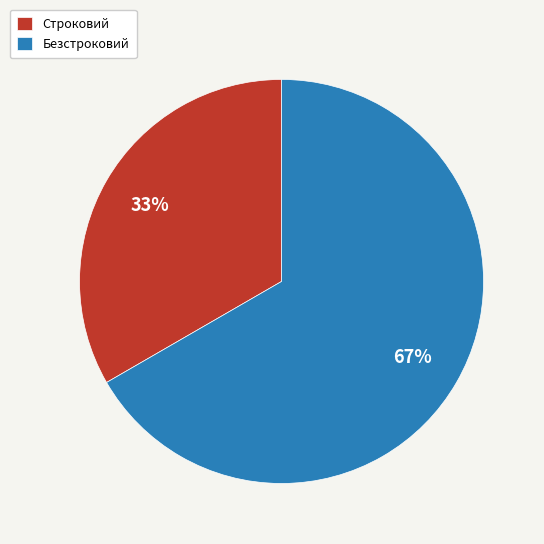

True or false: Строковий accounts for 33% of the total.

True